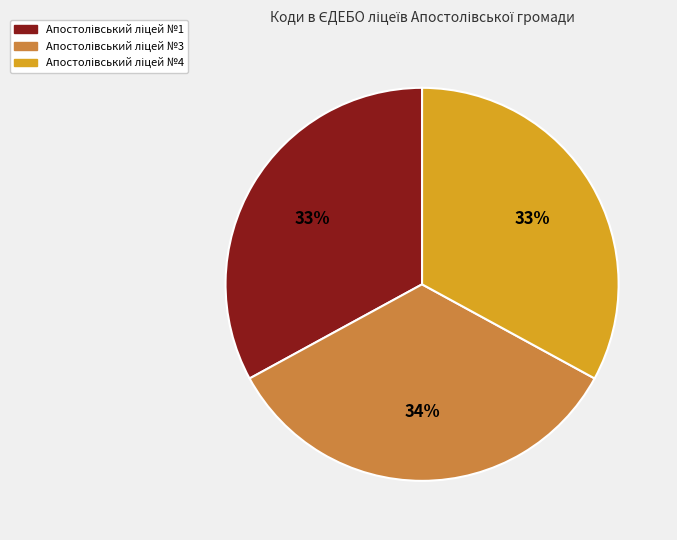

To the nearest percent, what is the difference between the largest and smallest slice percentages?

1%